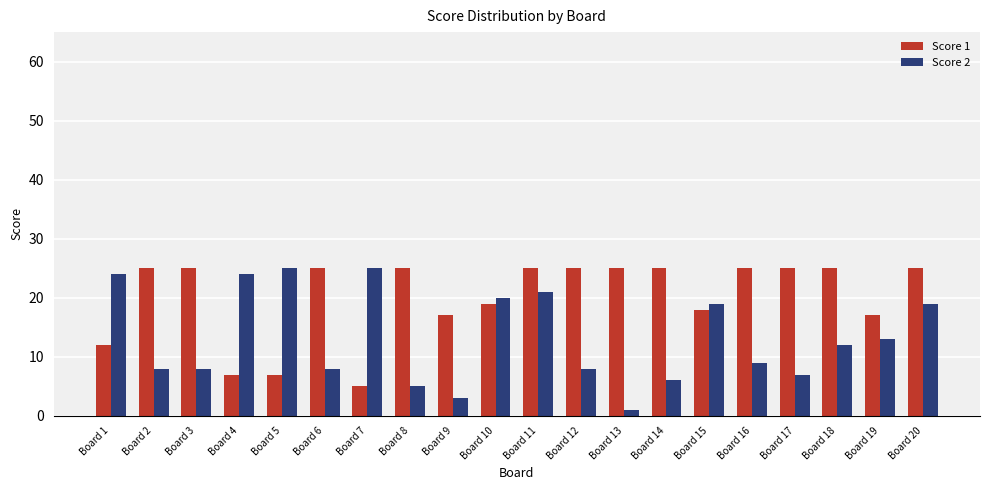

What is the minimum value for Score 1?

5